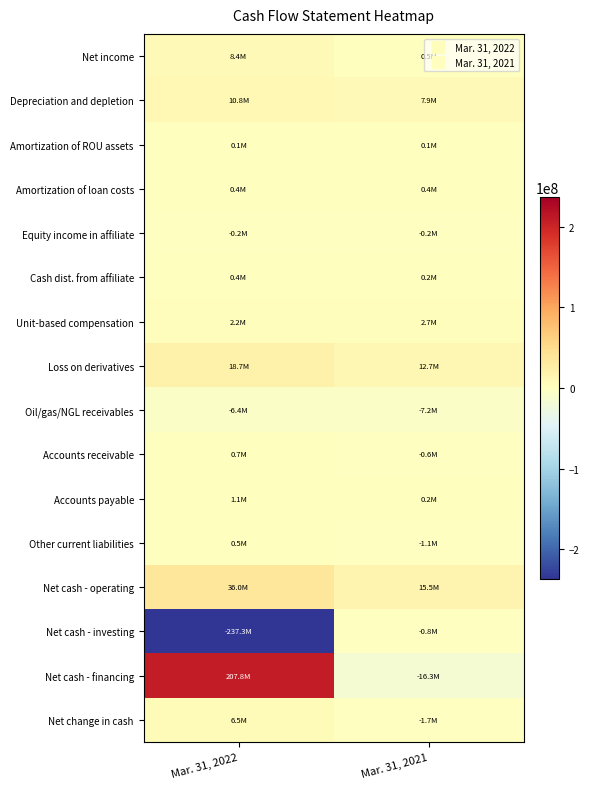

Which has a higher value, Mar. 31, 2021 or Mar. 31, 2022?

Mar. 31, 2022